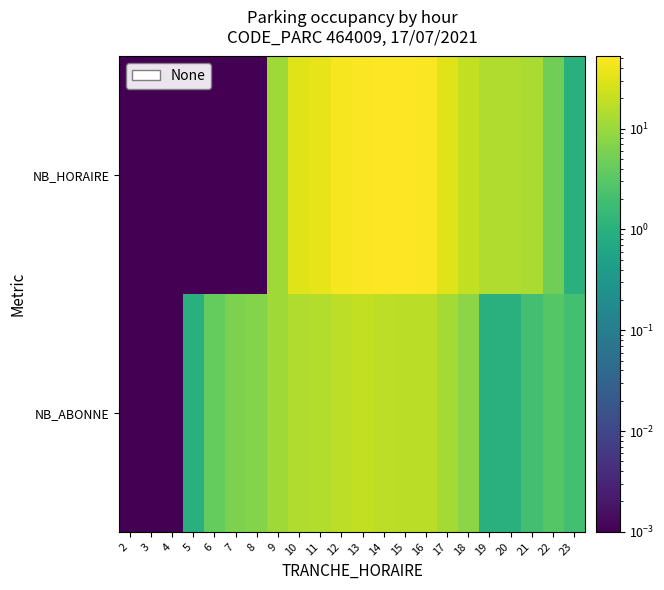

Reading right to left, list all the values displayed in this chart.

NB_HORAIRE: 23=1.0	22=5.0	21=13.0	20=14.0	19=14.0	18=19.0	17=30.0	16=48.0	15=52.0	14=50.0	13=49.0	12=44.0	11=35.0	10=30.0	9=11.0	8=0.0	7=0.0	6=0.0	5=0.0	4=0.0	3=0.0	2=0.0
NB_ABONNE: 23=2.0	22=3.0	21=2.0	20=1.0	19=1.0	18=8.0	17=12.0	16=17.0	15=17.0	14=18.0	13=19.0	12=18.0	11=15.0	10=14.0	9=11.0	8=7.0	7=6.0	6=4.0	5=1.0	4=0.0	3=0.0	2=0.0